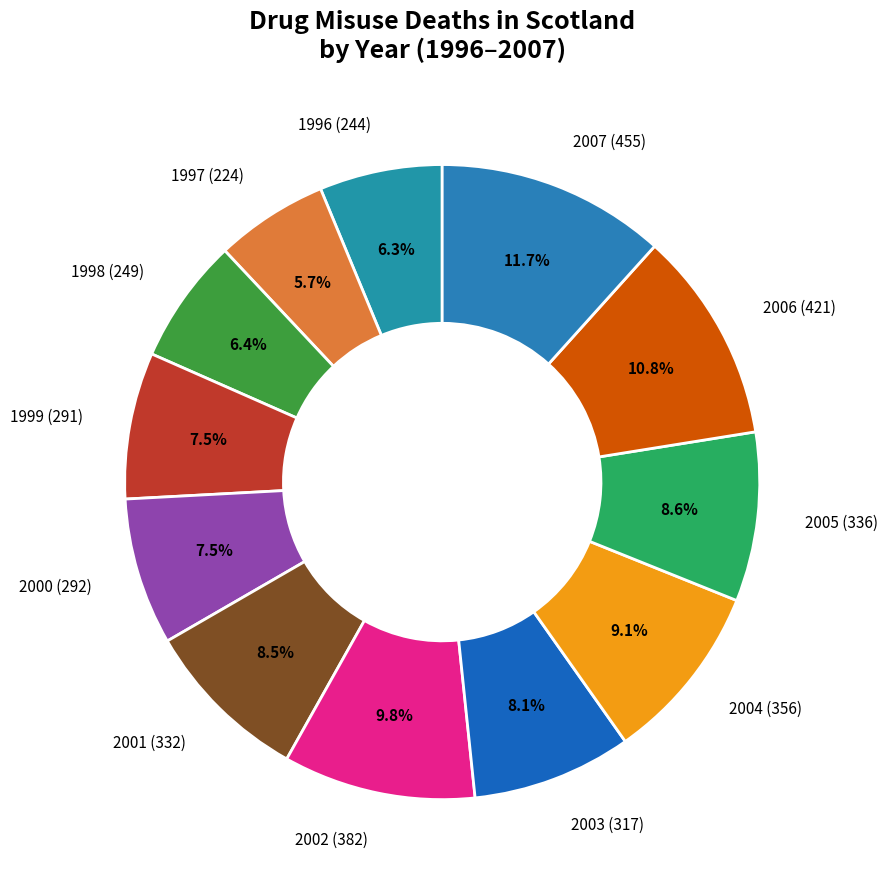

Between 2003 (317) and 1996 (244), which is larger?

2003 (317)